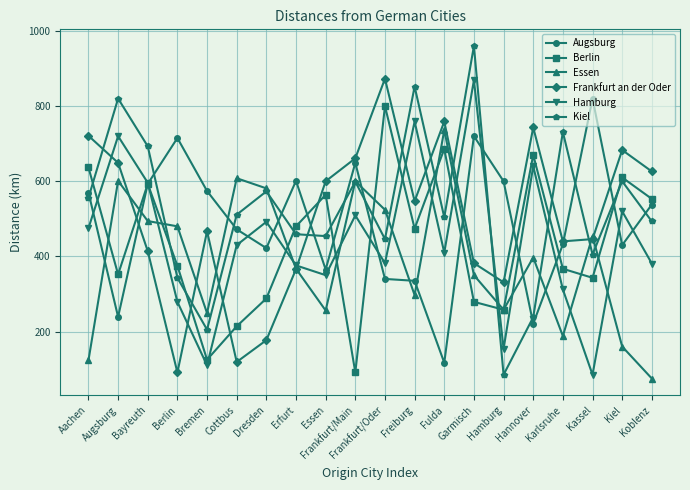

What are all the series names shown in the legend?

Augsburg, Berlin, Essen, Frankfurt an der Oder, Hamburg, Kiel